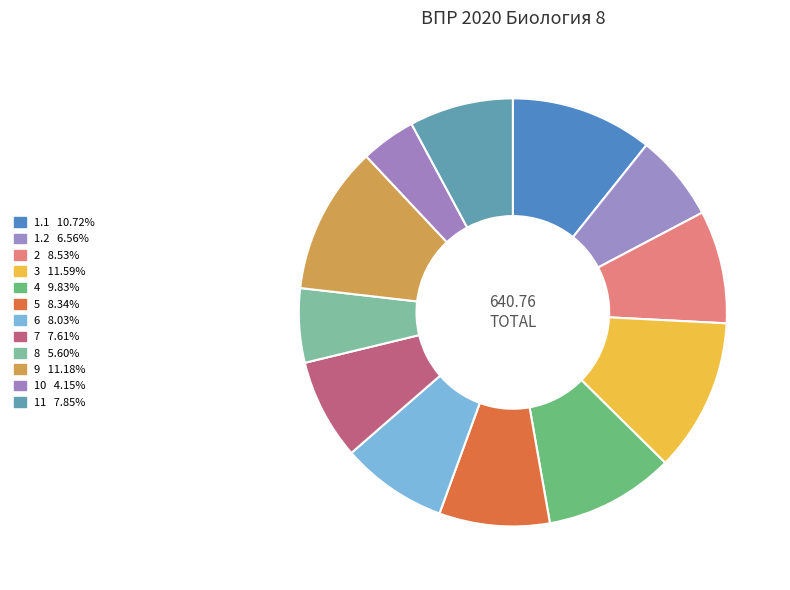

Count the number of slices in the pie.

12